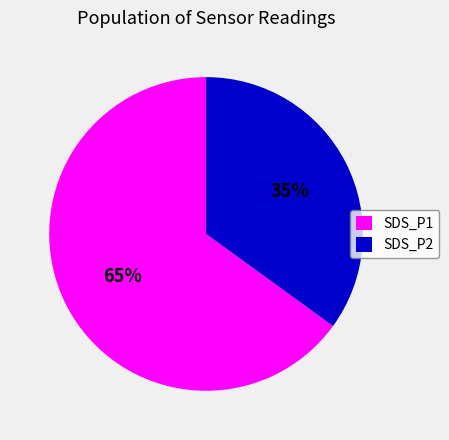

Does any single category account for the majority?

Yes